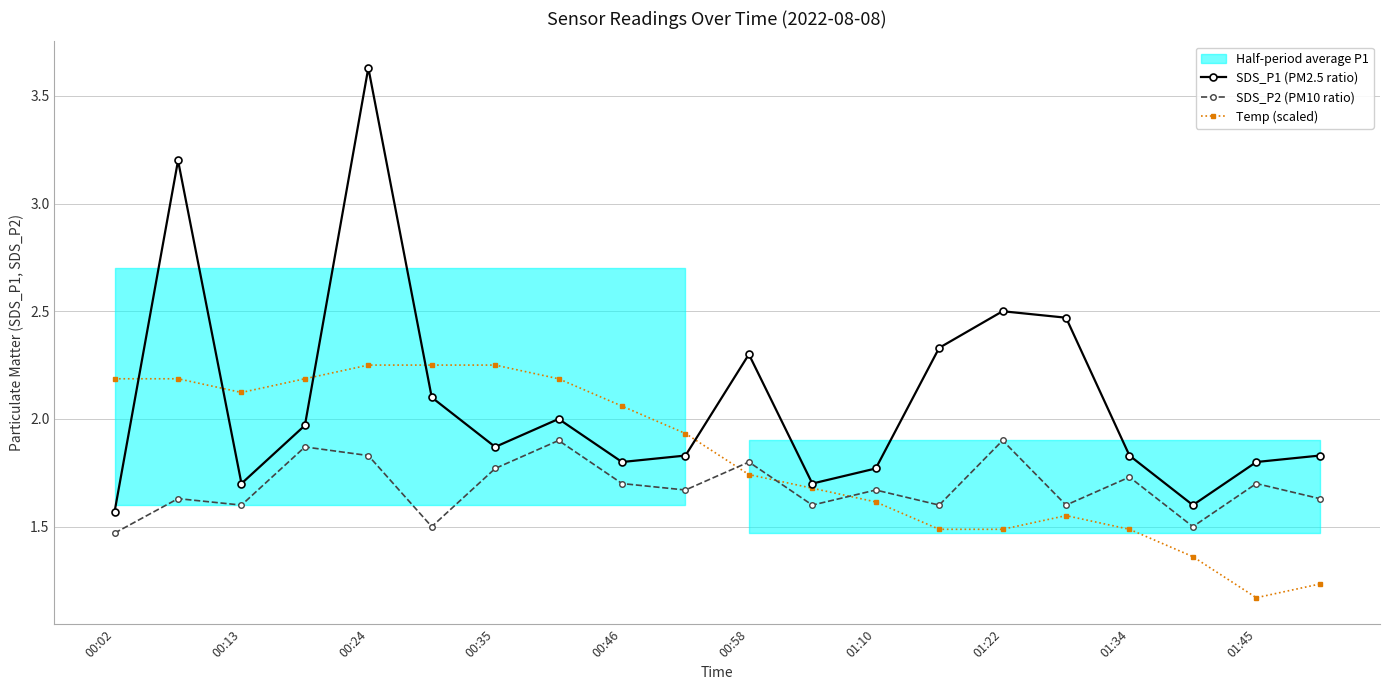

The Temp (scaled) series shows 3.6 at 00:35. True or false?

False